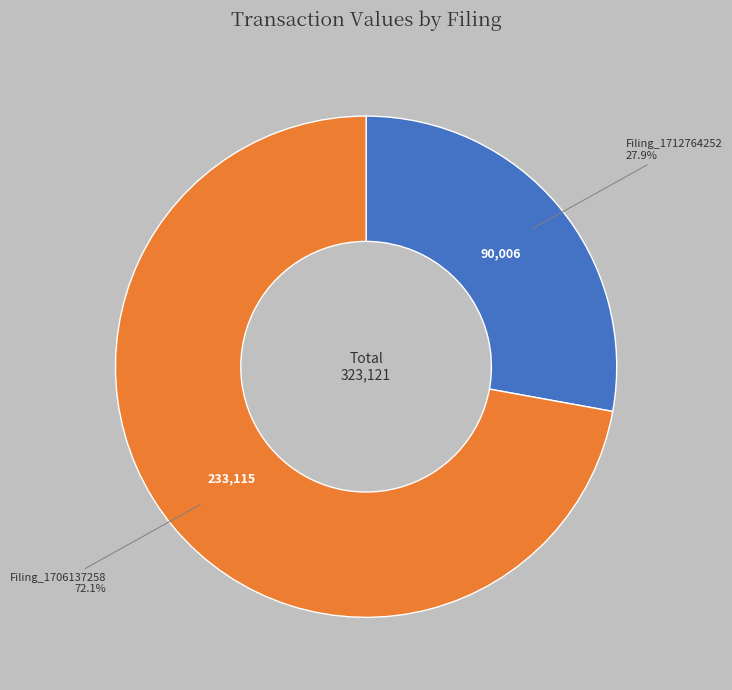

Is there any slice that represents more than half of the pie?

Yes